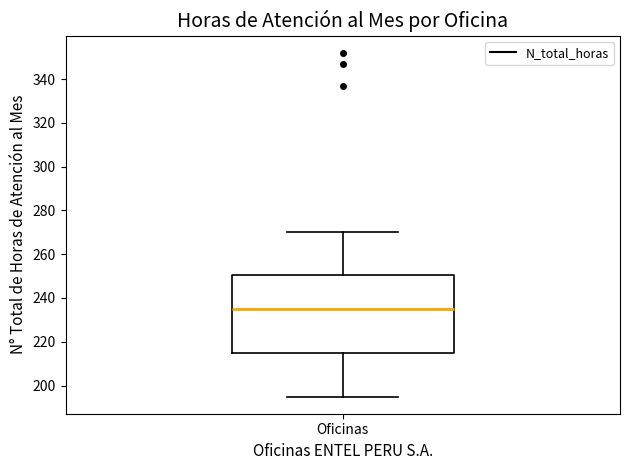

Read this box plot against the y-axis: the position of the median line, the range covered by the box, and the ends of both whiskers. The values are not printed on the chart, so give them approximately, as read against the axis.

median 236, box 216 to 250, whiskers 196 to 270